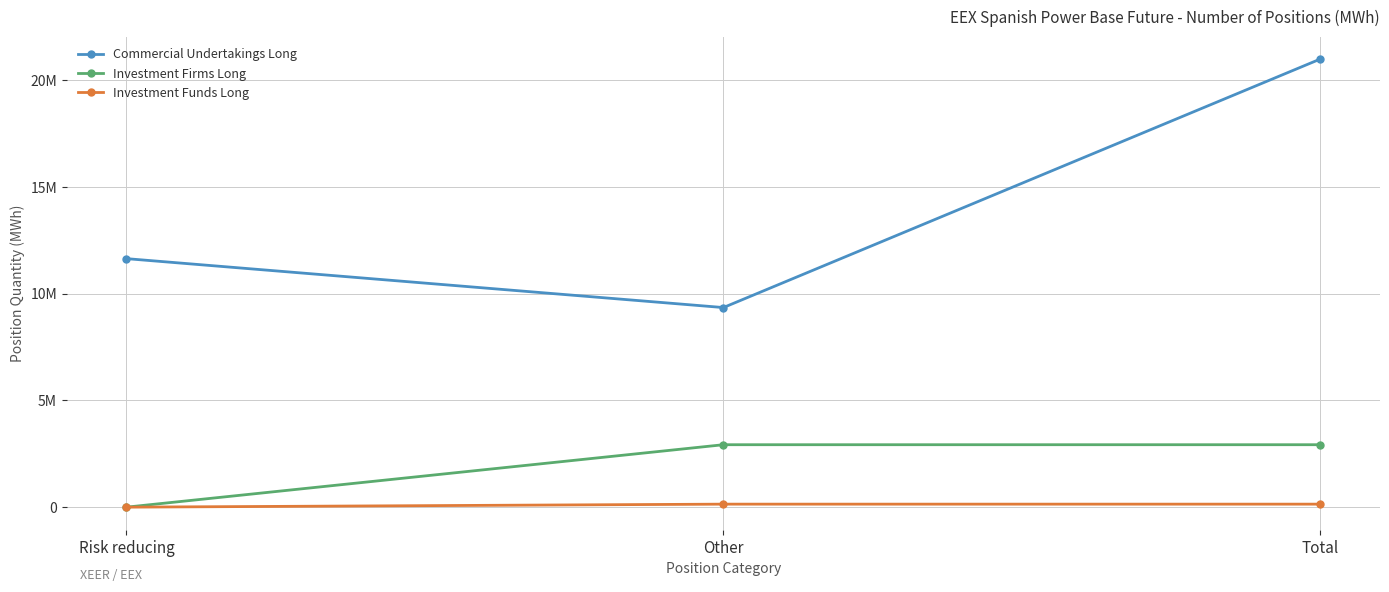

What is the difference between the Investment Funds Long values at Risk reducing and Other?

140951